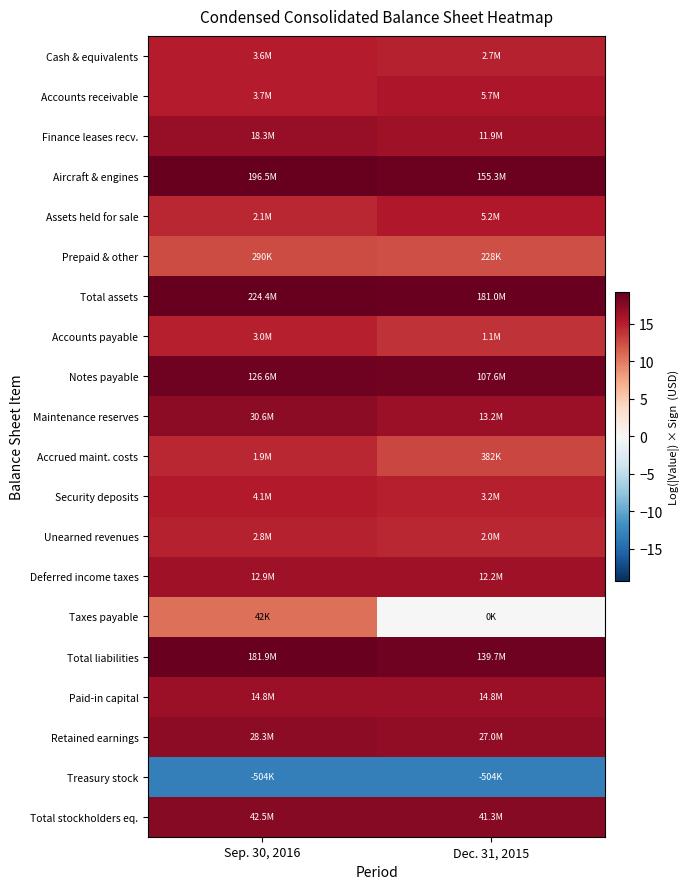

How many series are shown in this chart?

20